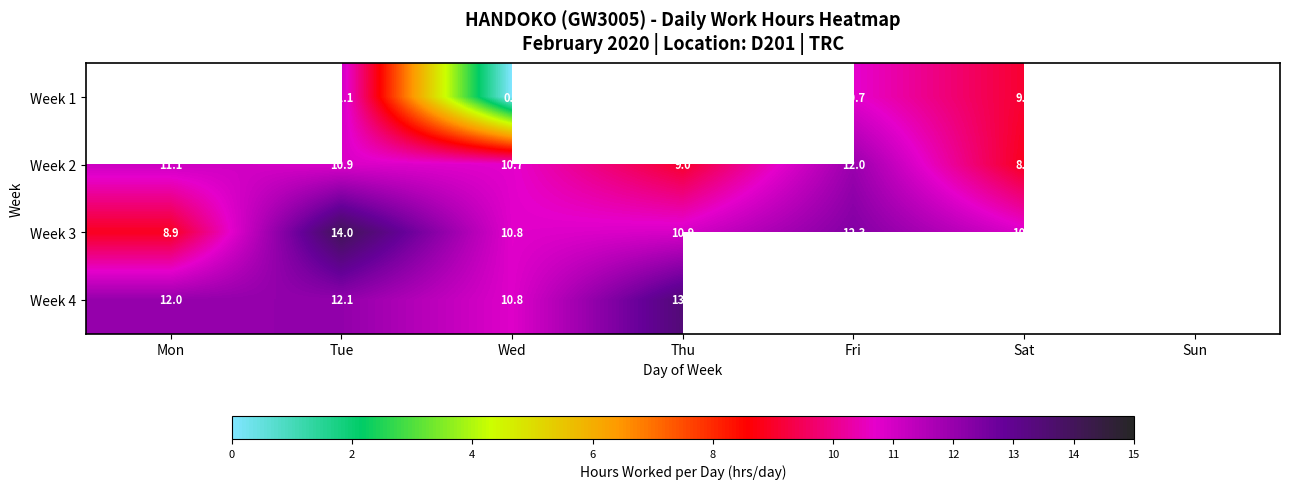

Is the value of Week 1 at Fri greater than the value of Week 3 at Mon?

Yes